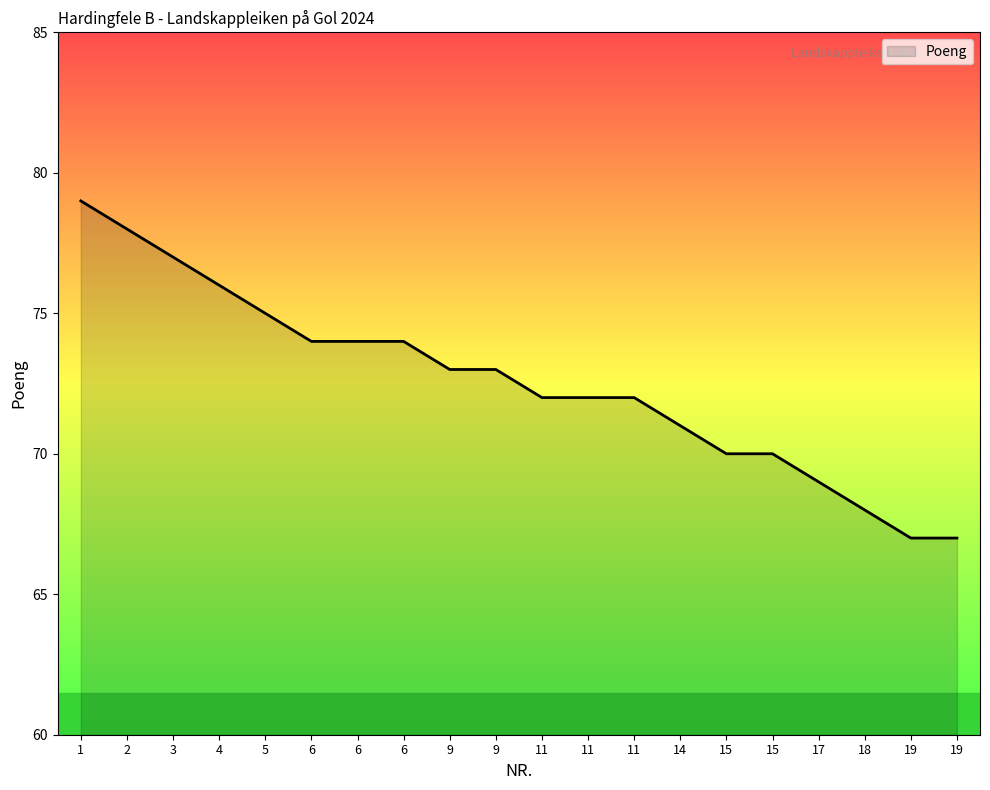

Reading left to right, transcribe all the data shown in this chart.

1=79	2=78	3=77	4=76	5=75	6=74	6=74	6=74	9=73	9=73	11=72	11=72	11=72	14=71	15=70	15=70	17=69	18=68	19=67	19=67